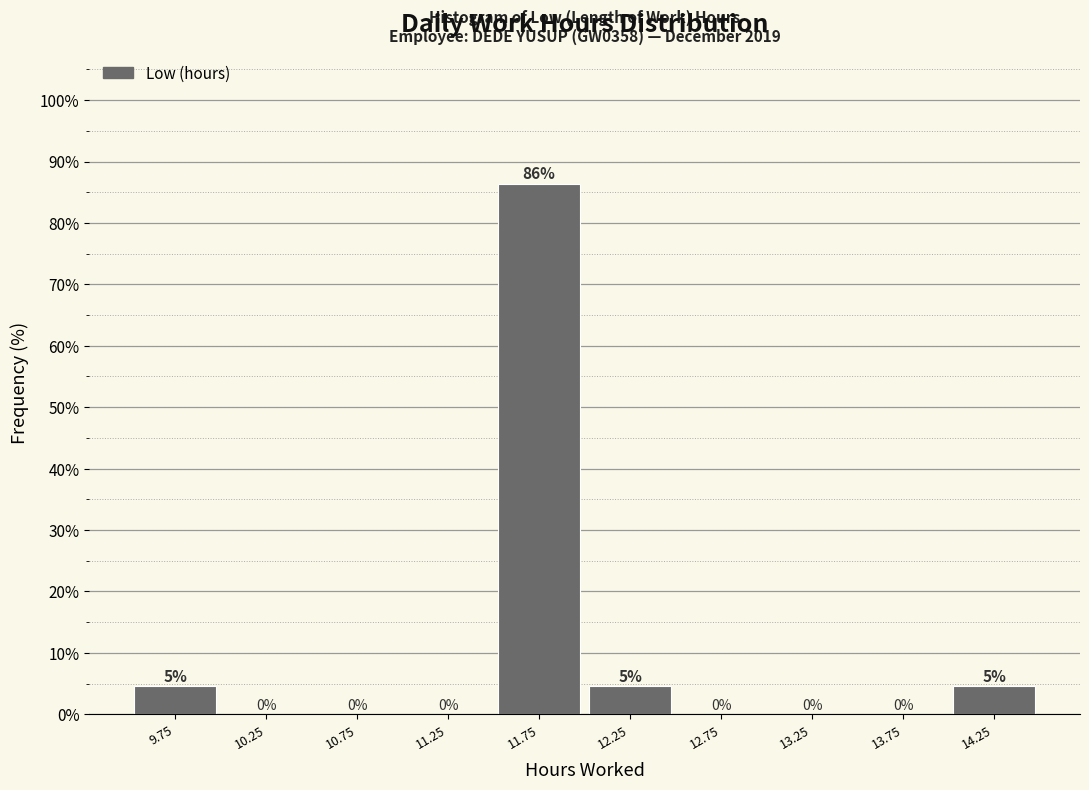

Which range on the x-axis has the tallest bar?

11.5 to 12.0